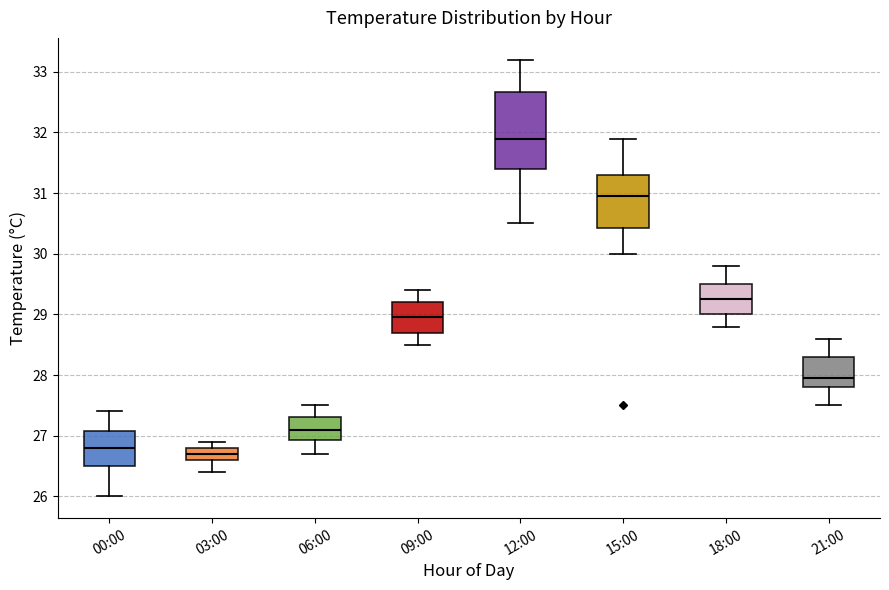

Which box is the tallest, from its lower edge to its upper edge?

12:00